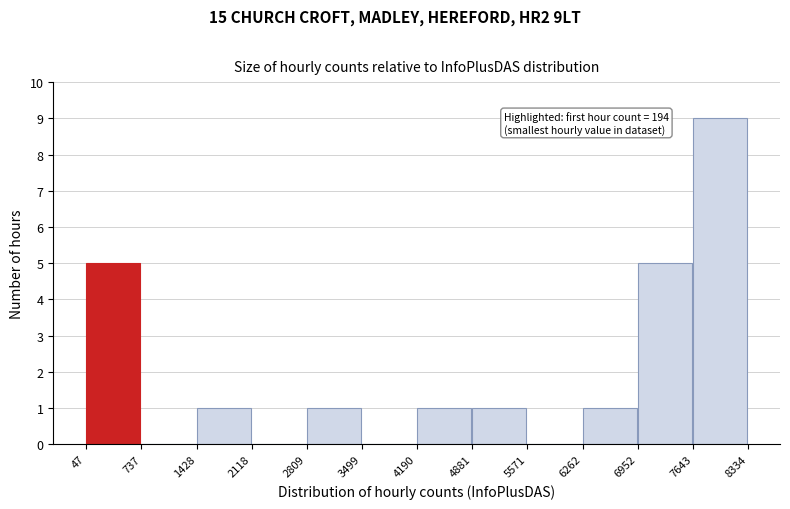

Which range on the x-axis has the tallest bar?

7643 to 8334